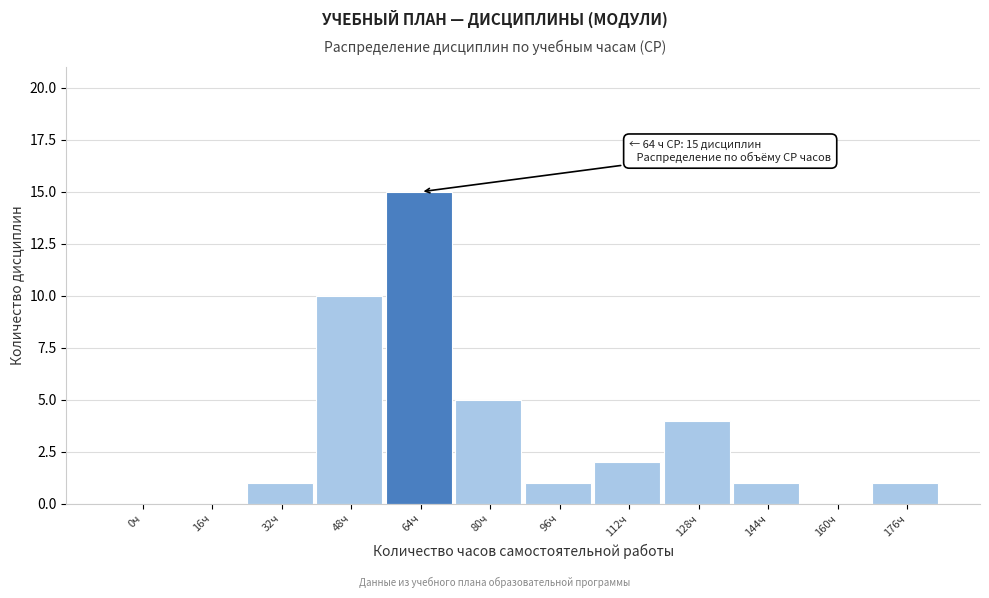

Reading left to right, what are all the values shown in this chart?

0ч=0	16ч=0	32ч=1	48ч=10	64ч=15	80ч=5	96ч=1	112ч=2	128ч=4	144ч=1	160ч=0	176ч=1